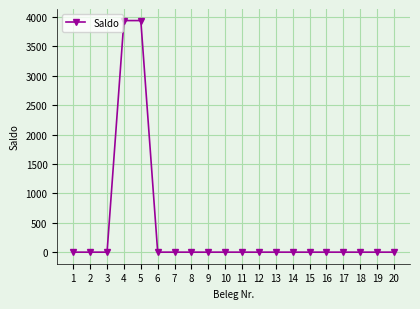

Reading left to right, transcribe all the data shown in this chart.

0	0	0	3939	3939	0	0	0	0	0	0	0	0	0	0	0	0	0	0	0